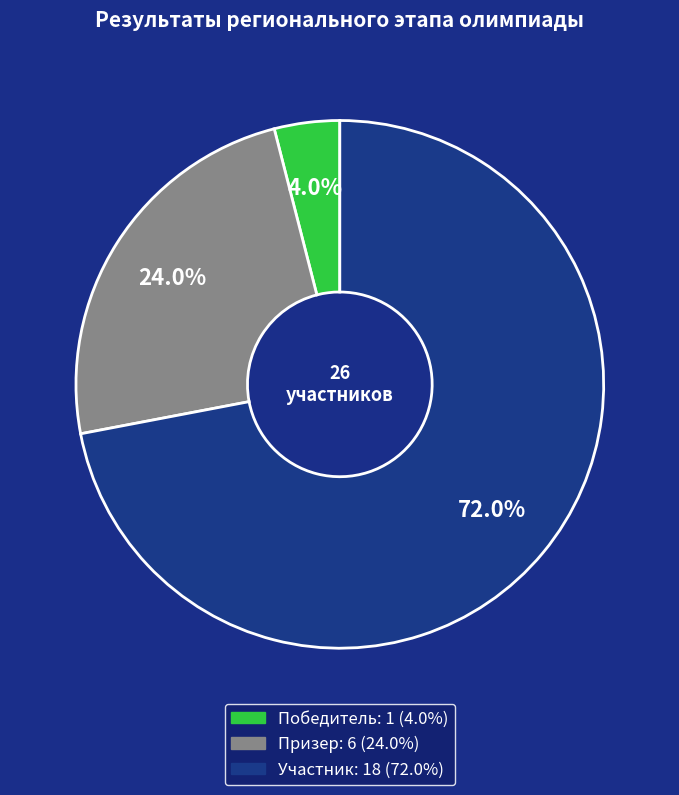

Between Призер and Участник, which is larger?

Участник